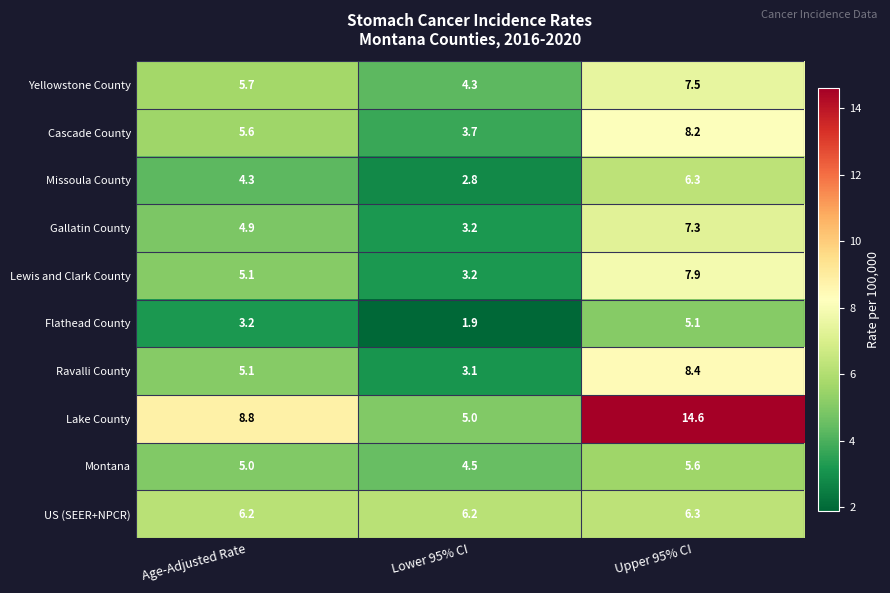

What is the sum of all Yellowstone County values?

17.5